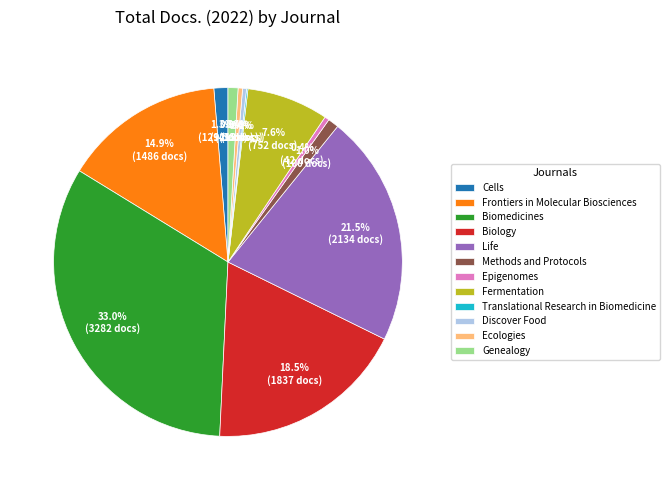

Which slice is the largest?

Biomedicines